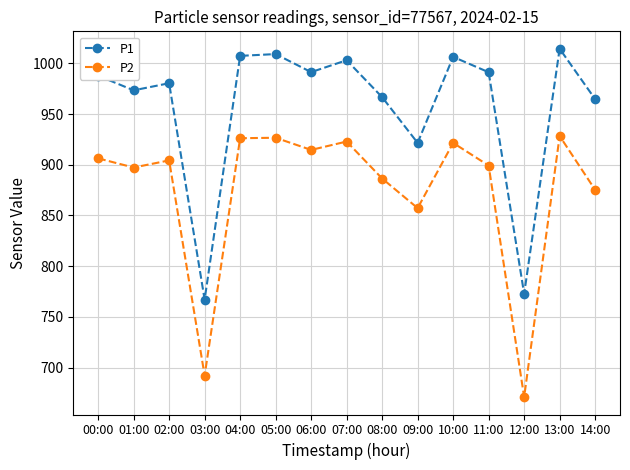

Which series has the widest spread of values?

P2